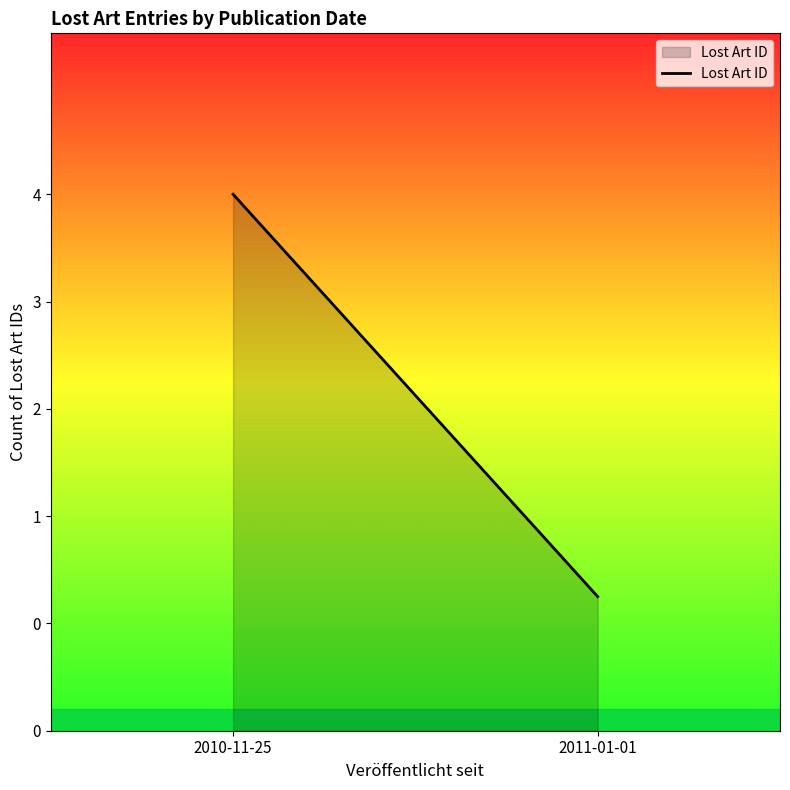

What is the label of the 2nd point from the right?

2010-11-25